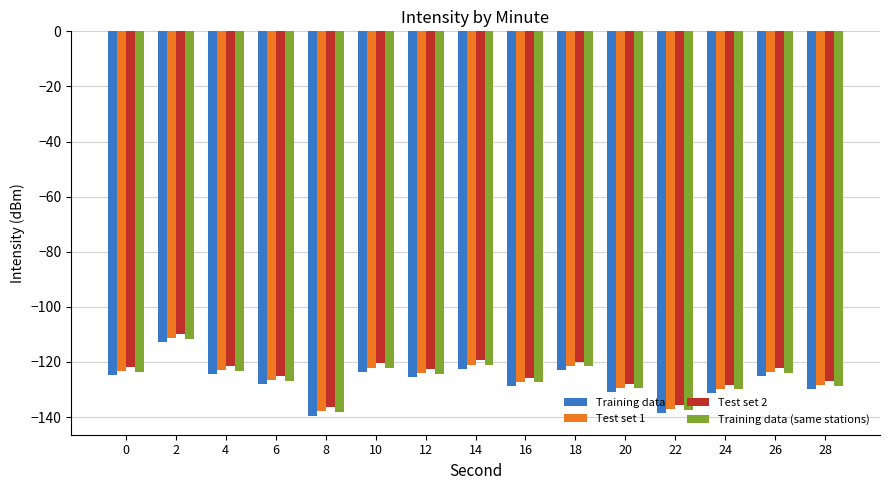

At which category does the chart reach its peak across all series?

2